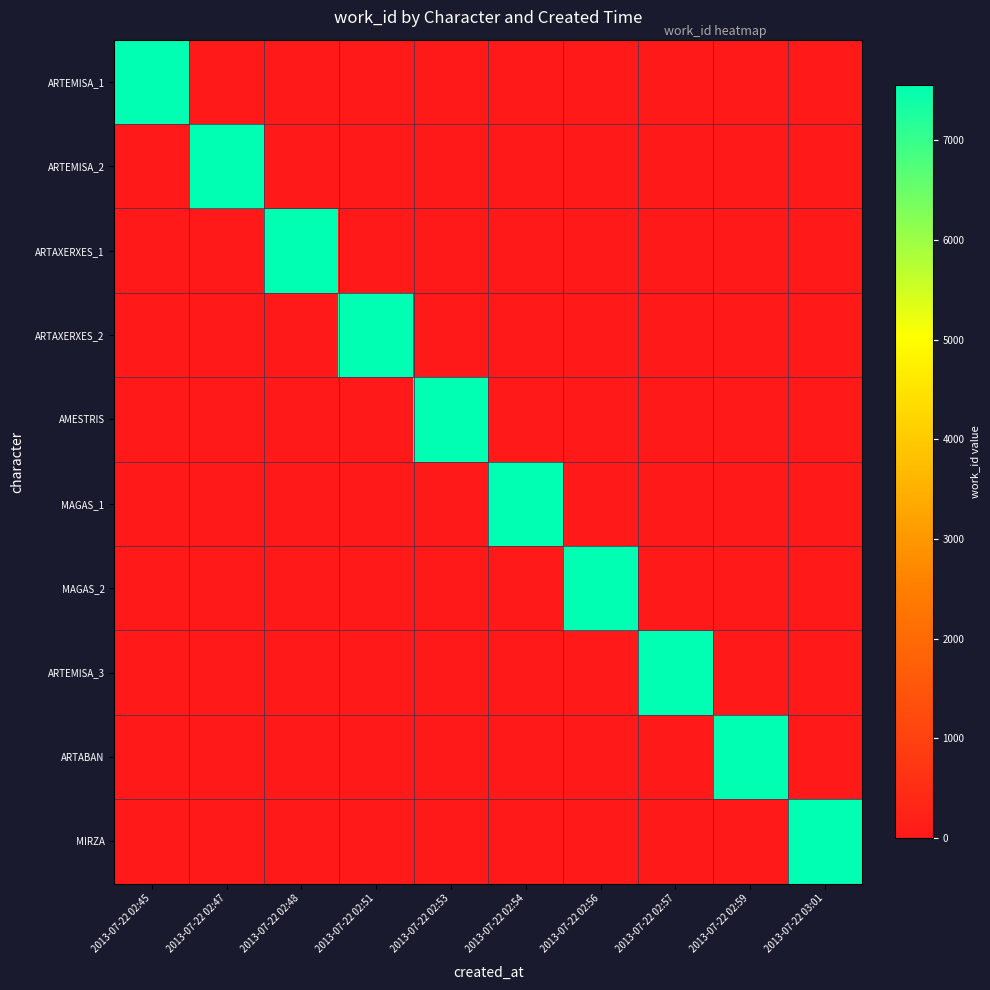

What is the difference between the highest and lowest values at 2013-07-22 02:57?

7553